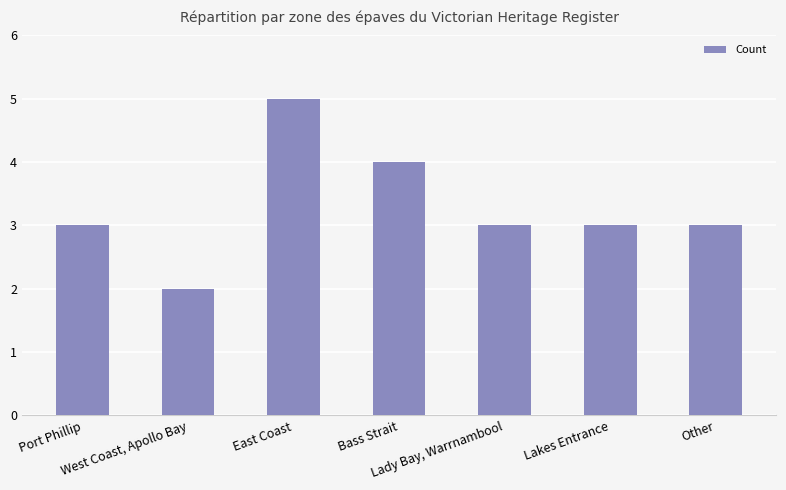

What is the sum of all values?

23